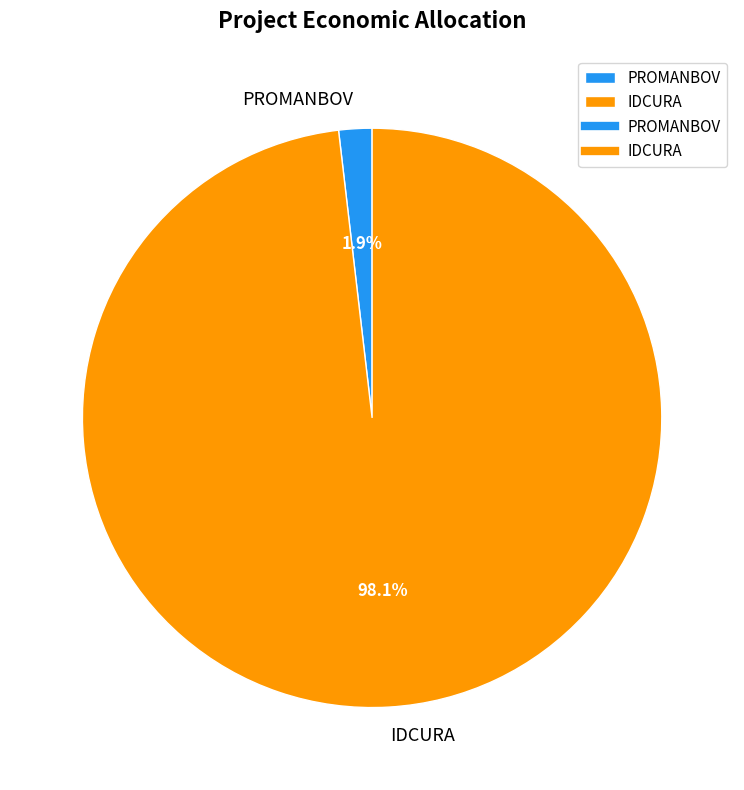

Is there a majority slice in this chart?

Yes